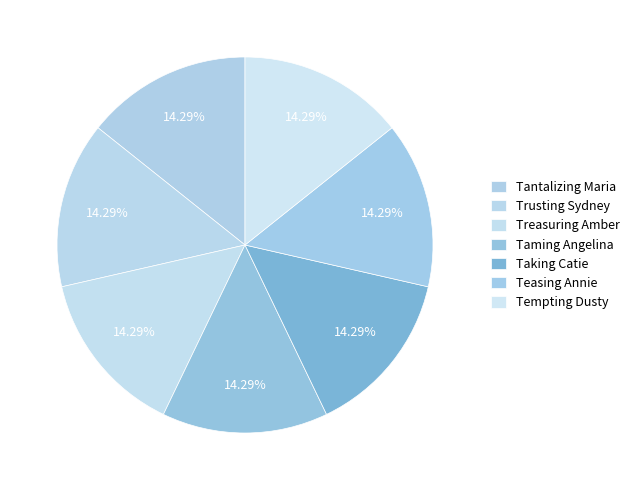

What percentage is the Tempting Dusty slice, to the nearest percent?

14%